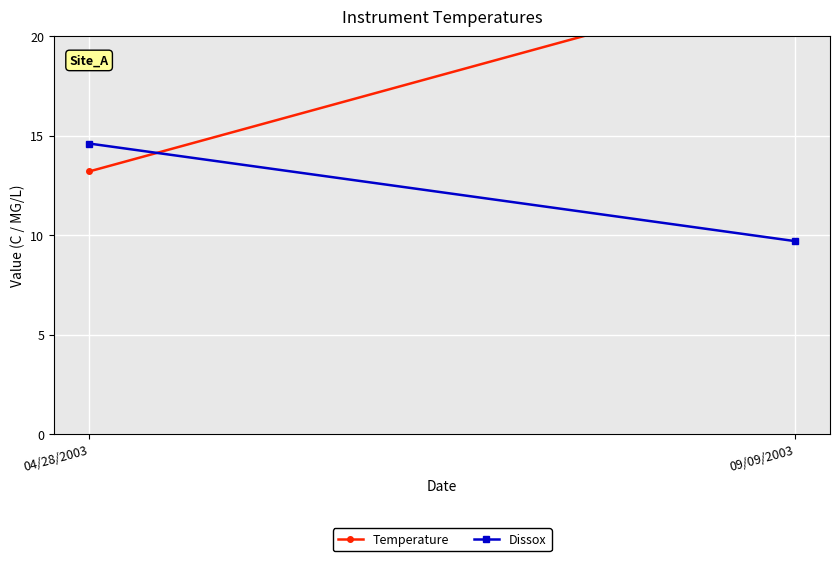

What is the sum of the Temperature values at 09/09/2003 and 04/28/2003?

36.1